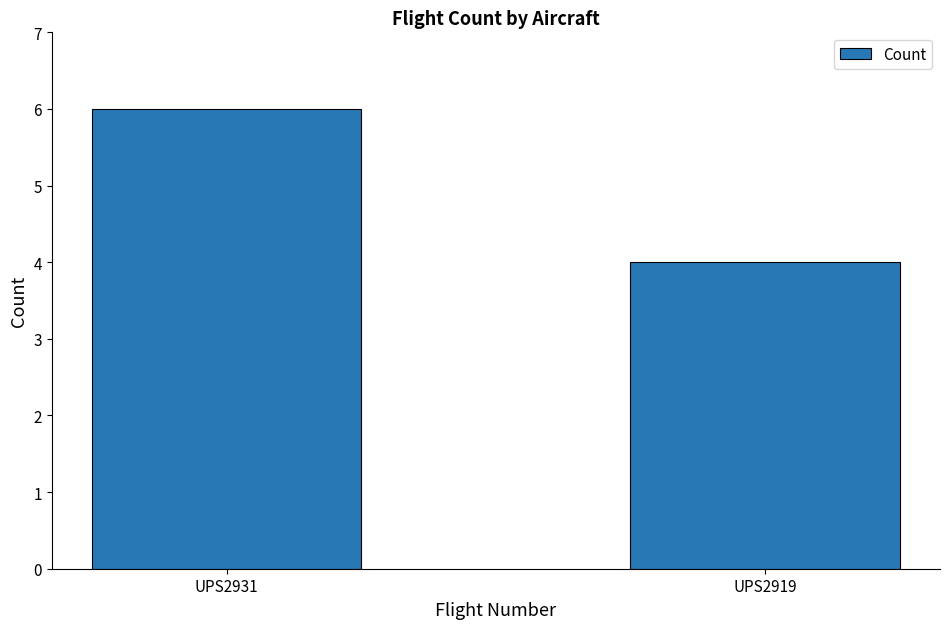

Rank the categories by value from highest to lowest.

UPS2931, UPS2919